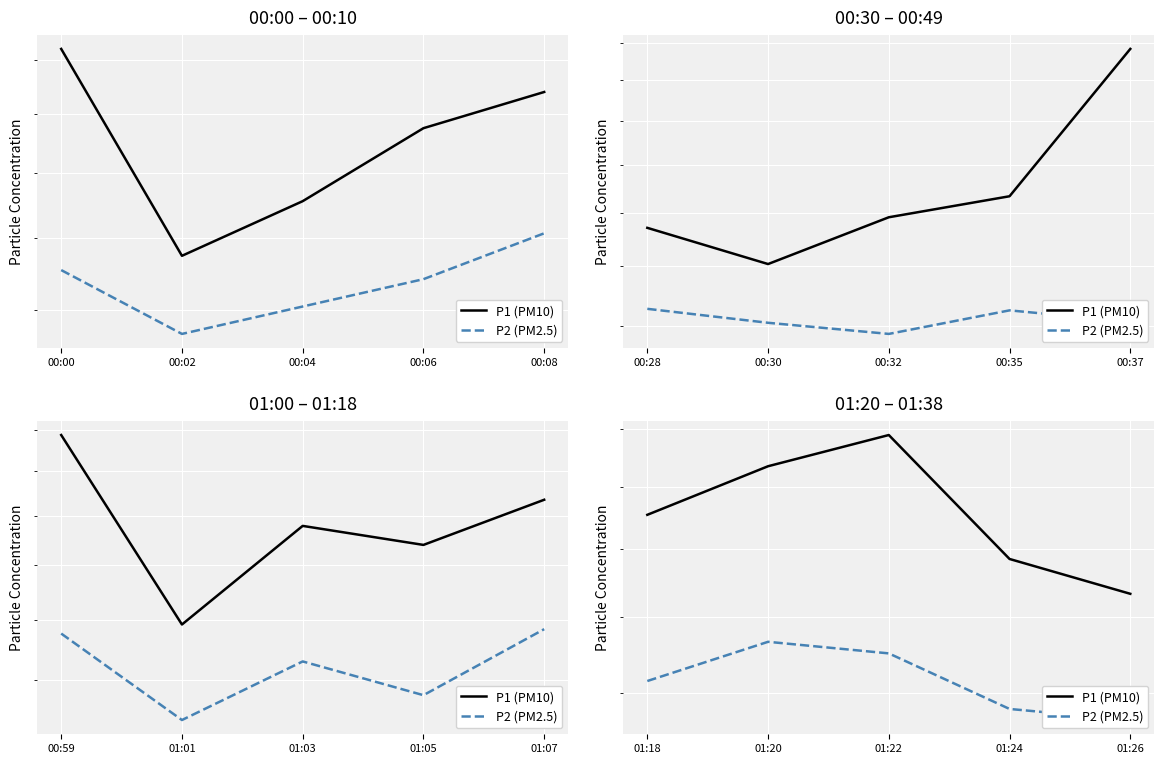

True or false: P2 (PM2.5) has a value of 10.4 at 01:22.

False